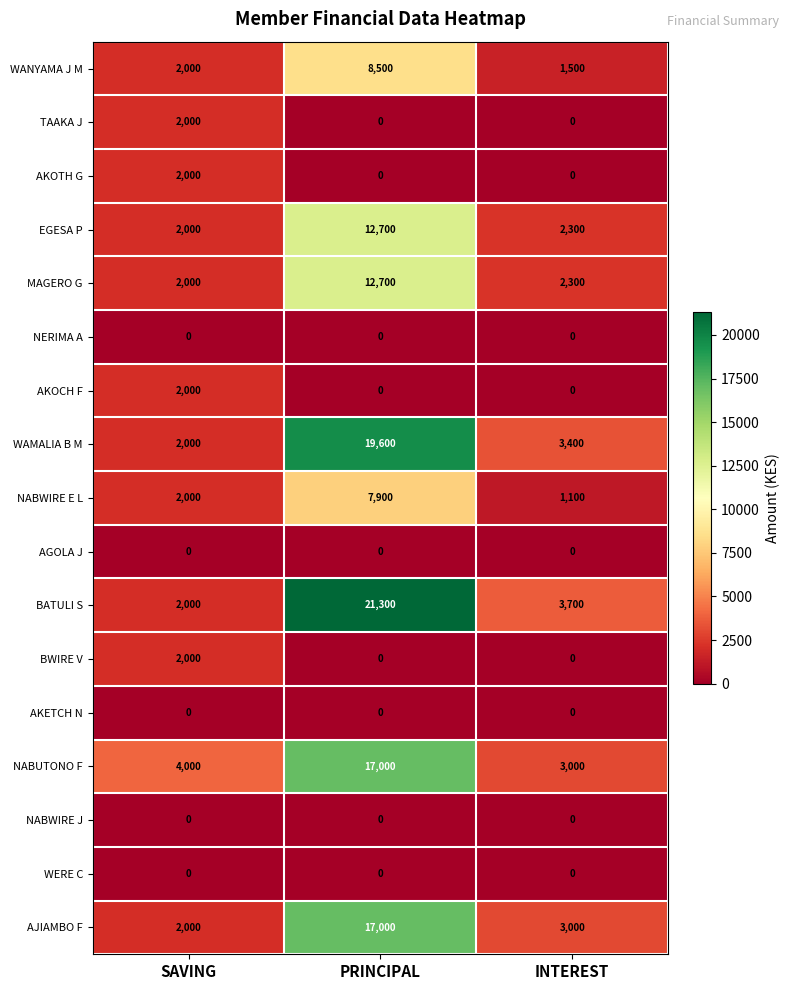

Which series has the largest total across all categories?

BATULI S